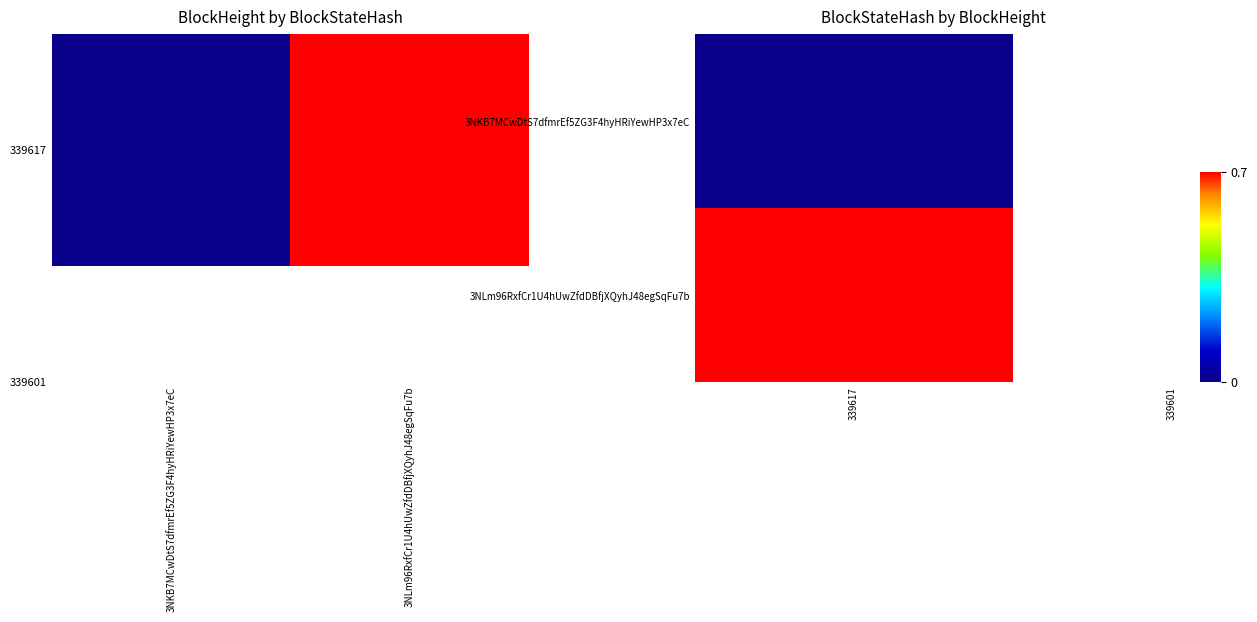

What is the sum of all values?

0.7